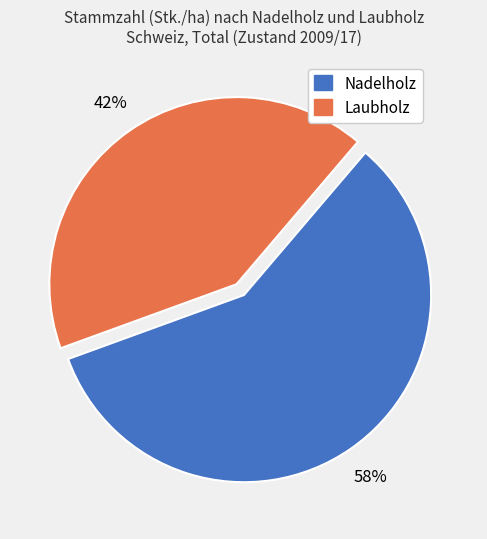

How many segments does this pie chart have?

2